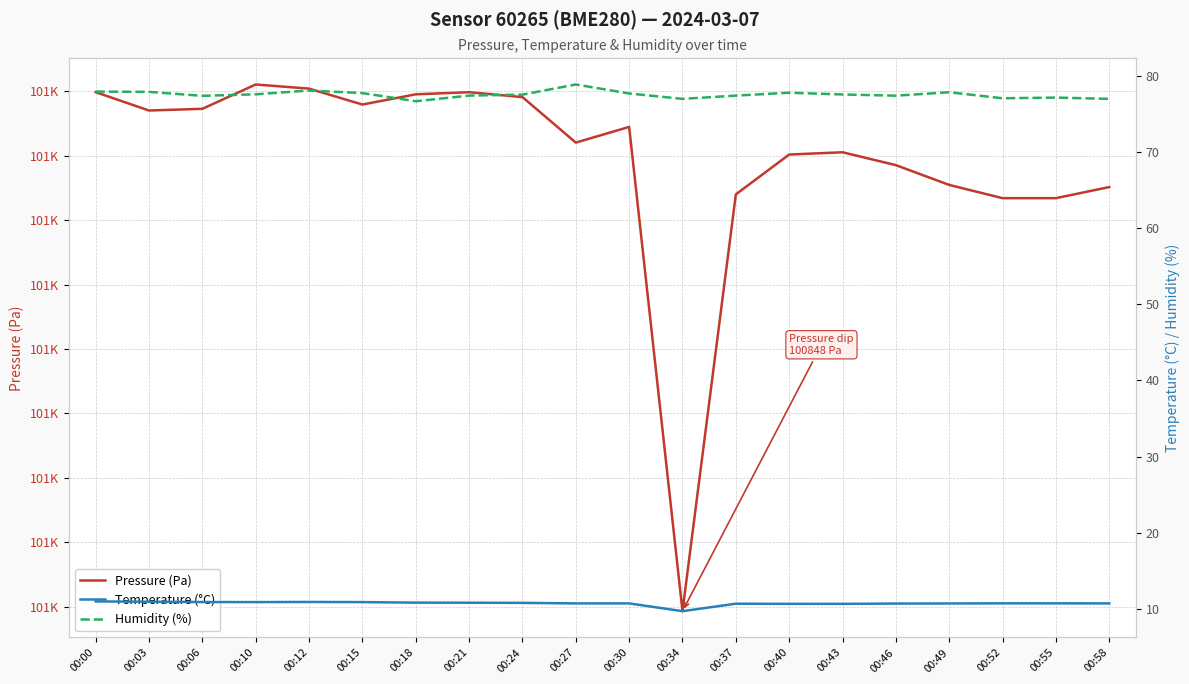

At how many categories does at least one series exceed 24096?

20